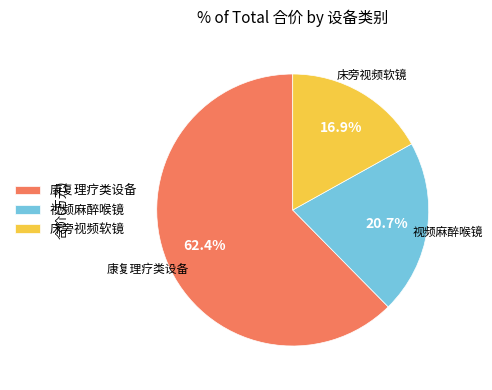

How many segments does this pie chart have?

3